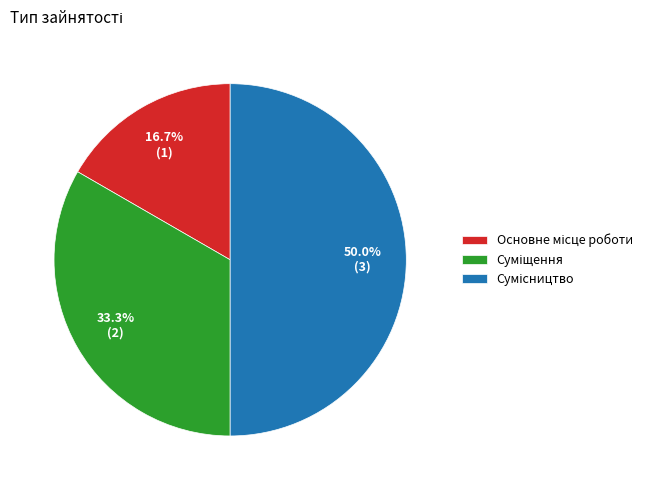

Rank the categories by value from lowest to highest.

Основне місце роботи, Суміщення, Сумісництво